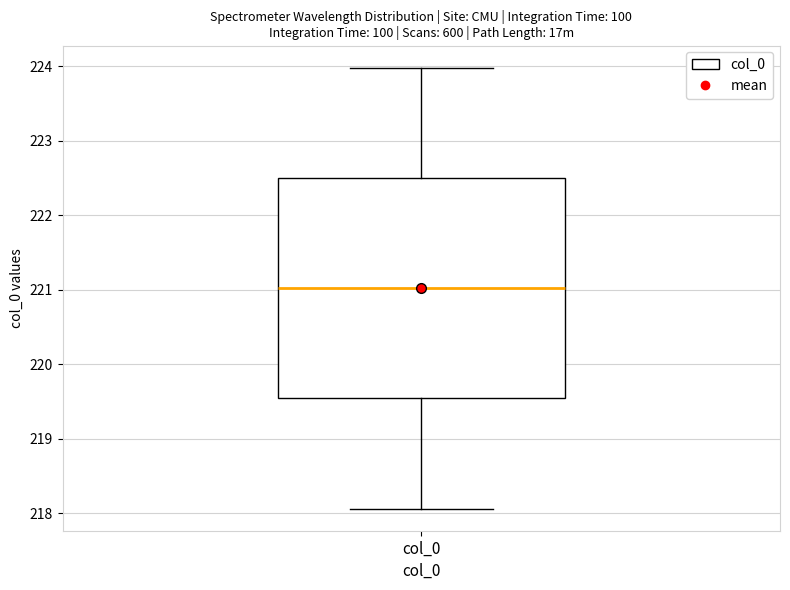

Read this box plot against the y-axis: the position of the median line, the range covered by the box, and the ends of both whiskers. The values are not printed on the chart, so give them approximately, as read against the axis.

median 221.0, box 219.5 to 222.5, whiskers 218.1 to 224.0